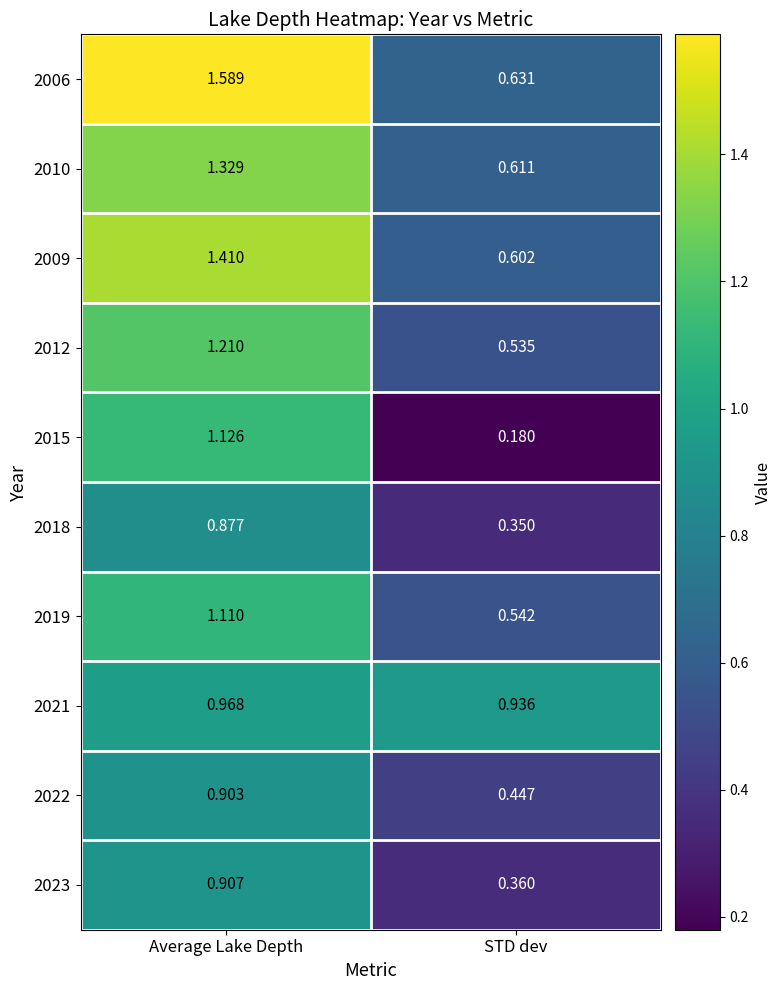

List the labels in order of 2019 value, smallest first.

STD dev, Average Lake Depth